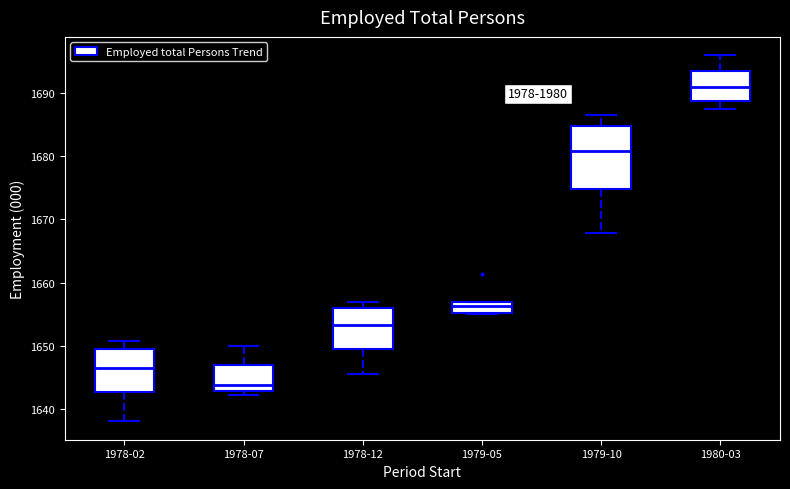

Reading left to right, read every box against the y-axis: the position of its median line, the range the box covers, and the ends of its whiskers. The values are not printed on the chart, so give them approximately, as read against the axis.

1978-02: median 1647, box 1643 to 1650, whiskers 1638 to 1651
1978-07: median 1644, box 1643 to 1647, whiskers 1642 to 1650
1978-12: median 1653, box 1650 to 1656, whiskers 1646 to 1657
1979-05: median 1656, box 1655 to 1657, whiskers 1655 to 1657
1979-10: median 1681, box 1675 to 1685, whiskers 1668 to 1687
1980-03: median 1691, box 1689 to 1693, whiskers 1687 to 1696